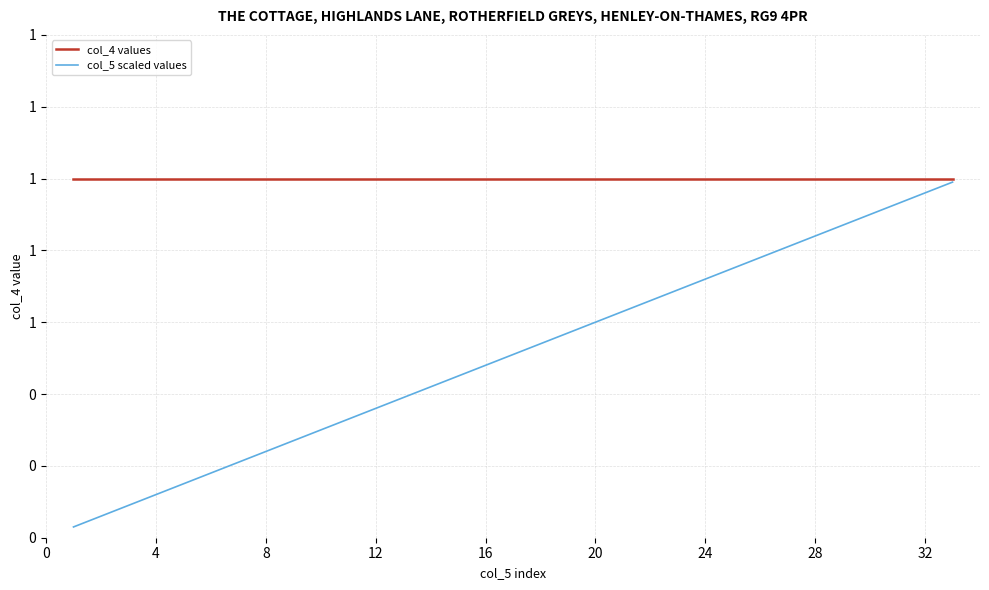

True or false: col_5 scaled values and col_4 values cross at least once.

False